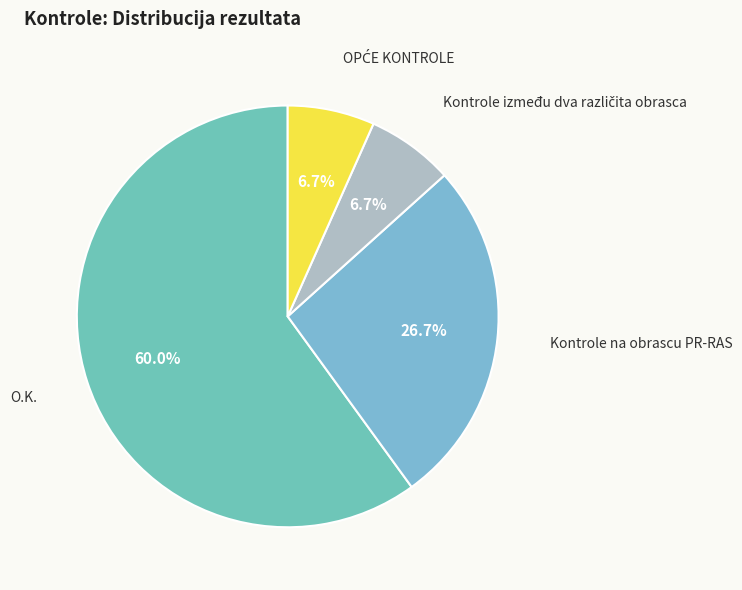

Does Kontrole na obrascu PR-RAS account for over 50% of the chart?

No